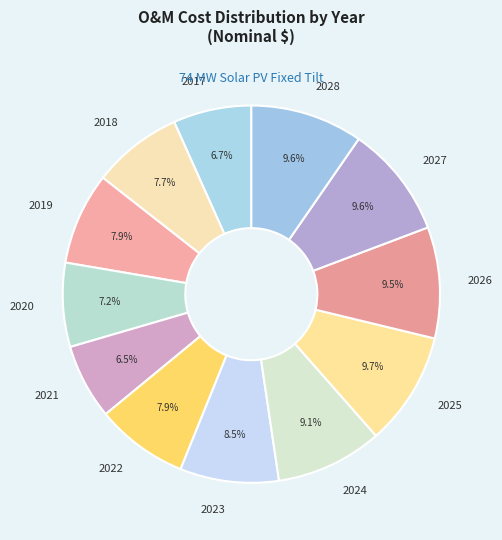

Which has a higher value, 2019 or 2025?

2025